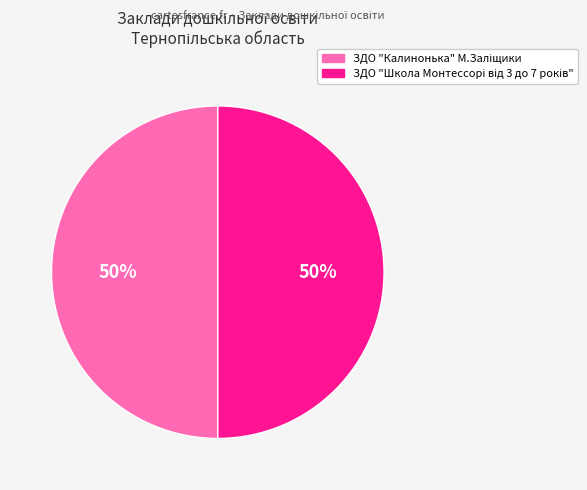

To the nearest percent, what is the average slice percentage?

50%